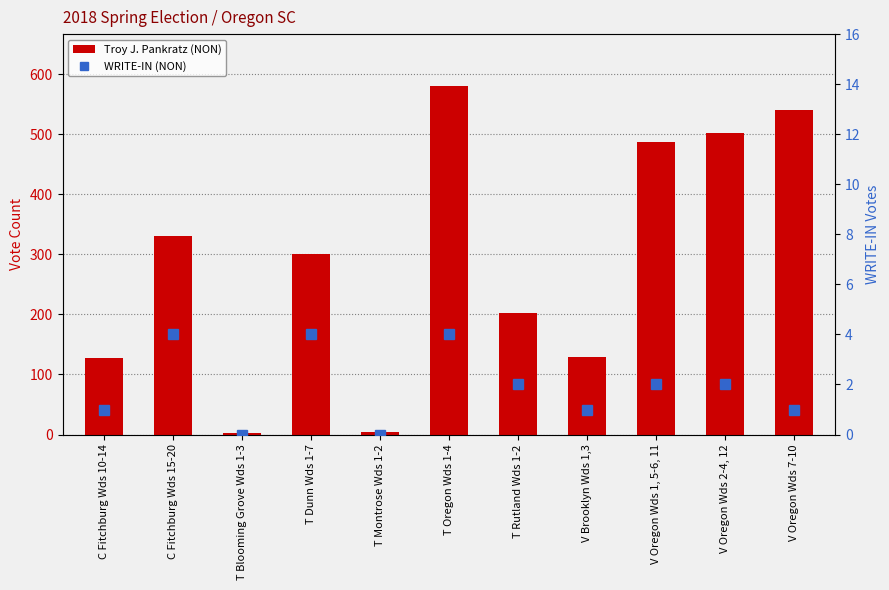

What is the difference between the highest and lowest values at T Rutland Wds 1-2?

201